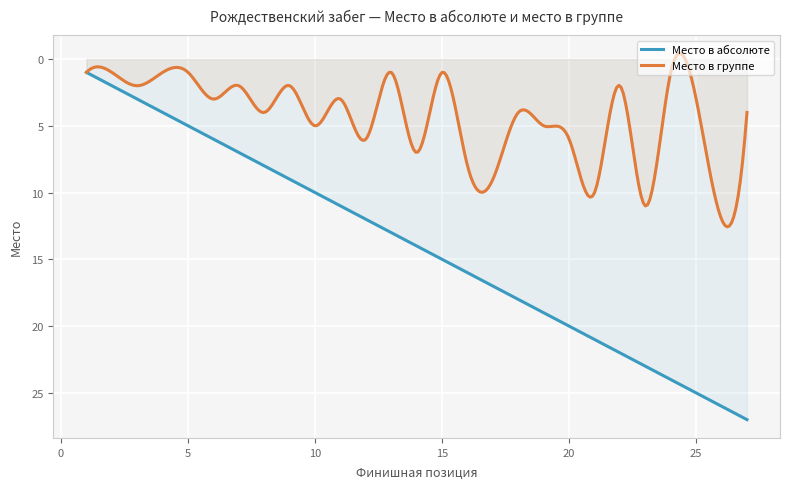

At which label does Место в абсолюте first exceed 14?

15